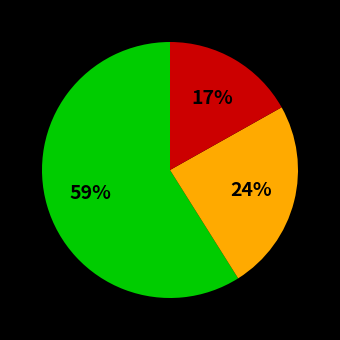

Is there any slice that represents more than half of the pie?

Yes